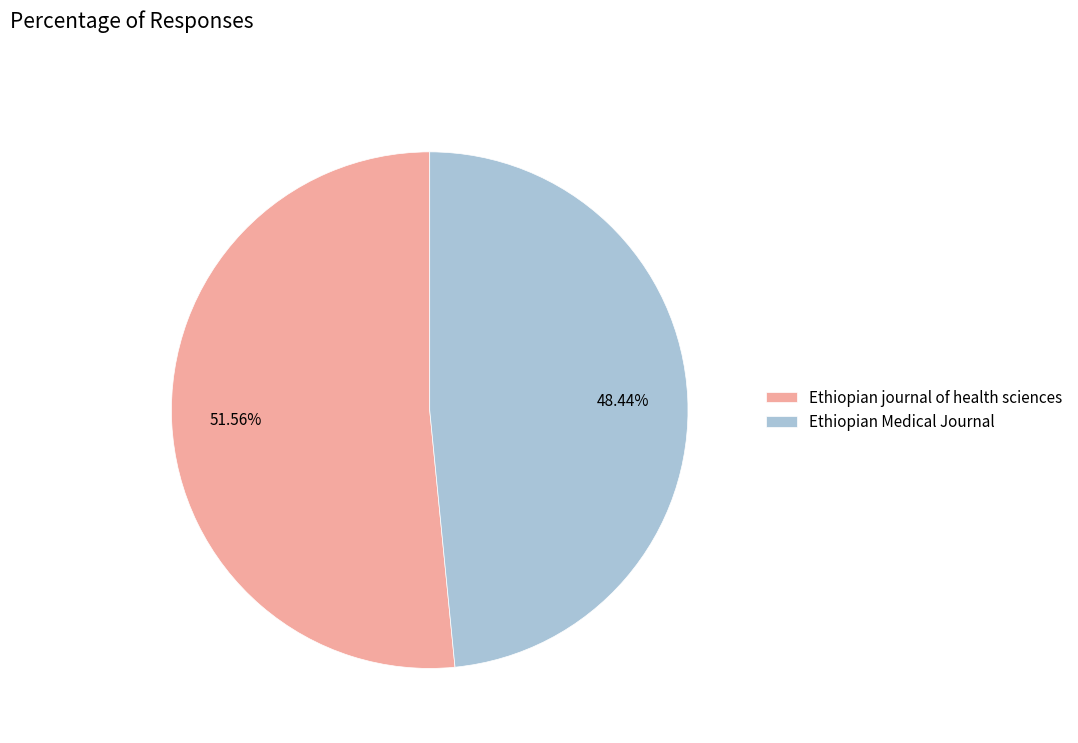

To the nearest percent, what is the difference between the largest and smallest slice percentages?

3%